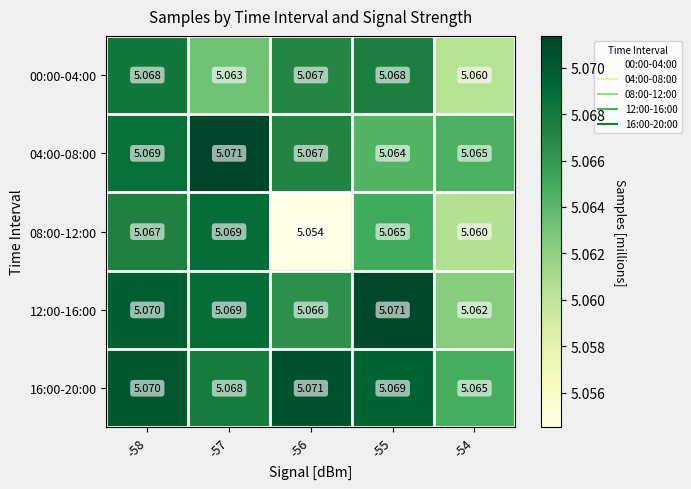

Reading left to right, transcribe all the data shown in this chart.

00:00-04:00: -58=5.1	-57=5.1	-56=5.1	-55=5.1	-54=5.1
04:00-08:00: -58=5.1	-57=5.1	-56=5.1	-55=5.1	-54=5.1
08:00-12:00: -58=5.1	-57=5.1	-56=5.1	-55=5.1	-54=5.1
12:00-16:00: -58=5.1	-57=5.1	-56=5.1	-55=5.1	-54=5.1
16:00-20:00: -58=5.1	-57=5.1	-56=5.1	-55=5.1	-54=5.1